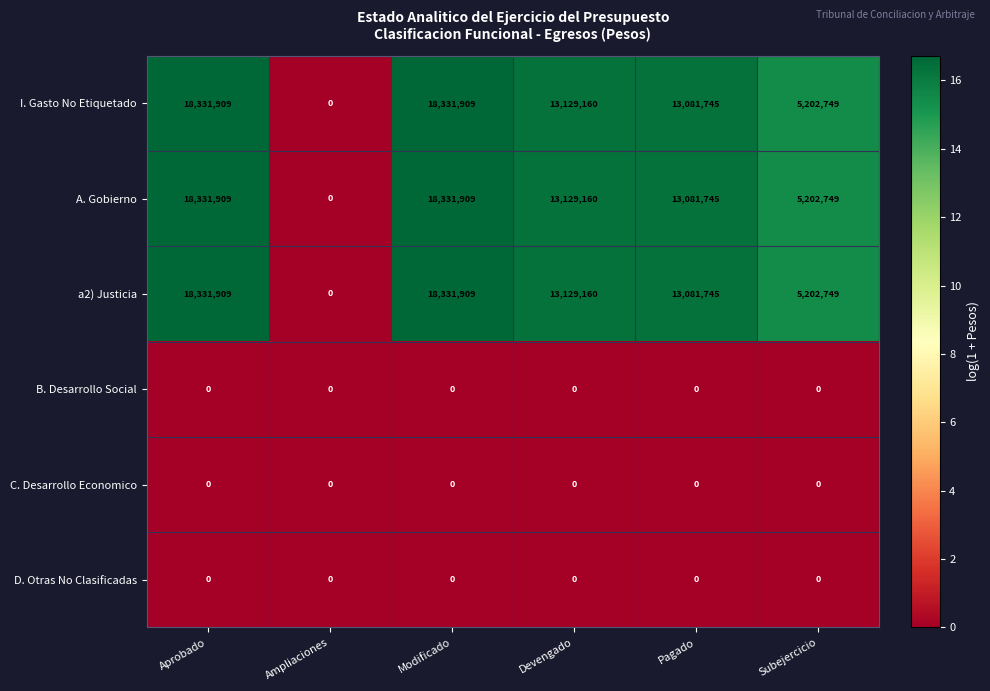

Is it true that B. Desarrollo Social equals 0 at Subejercicio?

True